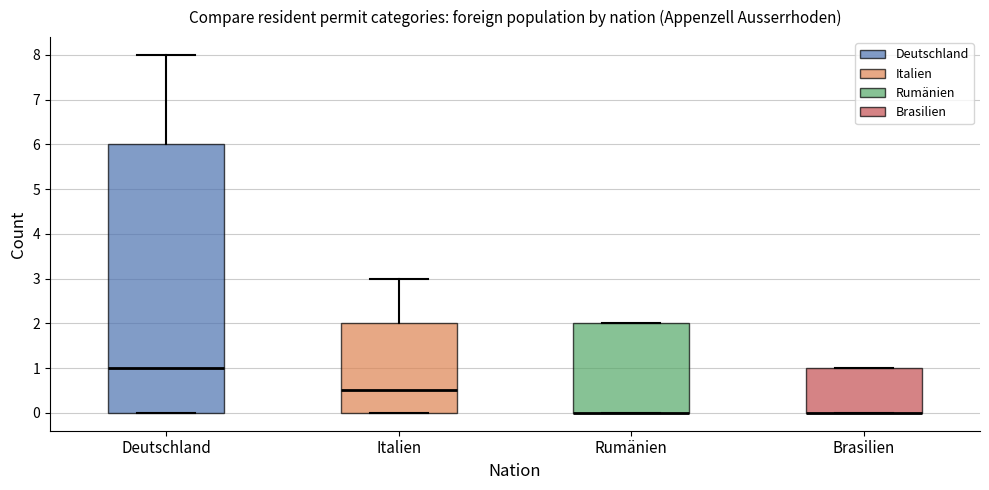

Reading left to right, transcribe this box plot: for each box, give where its median line is, the range the box spans, and where its two whiskers end, as read against the y-axis. The values are not printed on the chart, so give them approximately, as read against the axis.

Deutschland: median 1.0, box 0.0 to 6.0, whiskers 0.0 to 8.0
Italien: median 0.5, box 0.0 to 2.0, whiskers 0.0 to 3.0
Rumänien: median 0.0 (drawn on the box's lower edge), box 0.0 to 2.0, whiskers 0.0 to 2.0
Brasilien: median 0.0 (drawn on the box's lower edge), box 0.0 to 1.0, whiskers 0.0 to 1.0